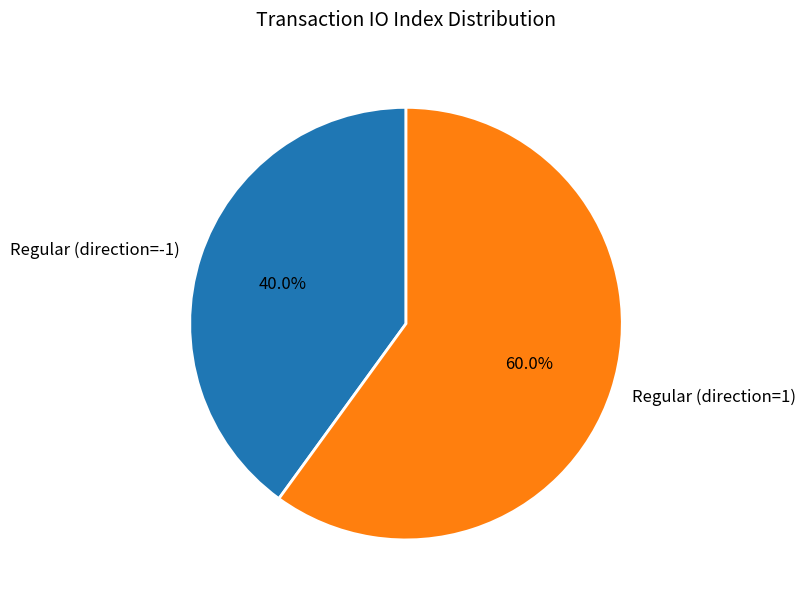

What percentage do Regular (direction=-1) and Regular (direction=1) together represent?

100.0%